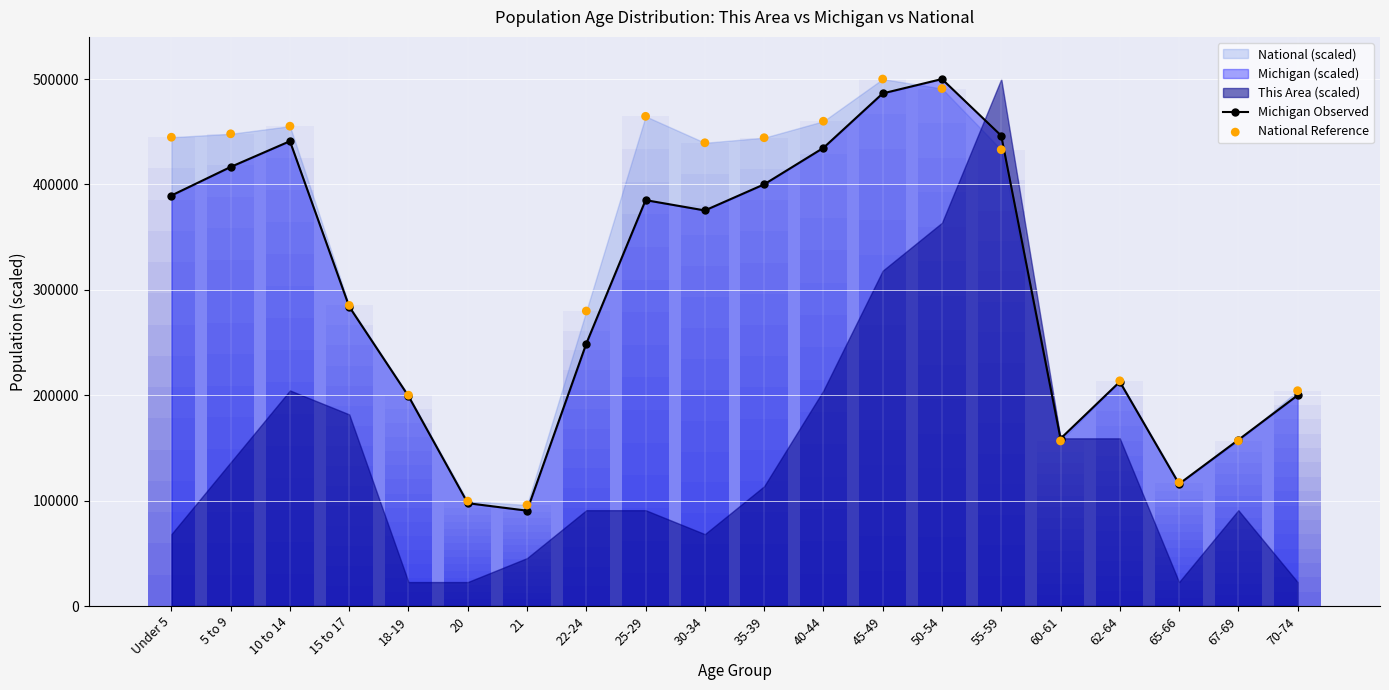

The value of Michigan Observed at 40-44 is 671815.6. True or false?

False